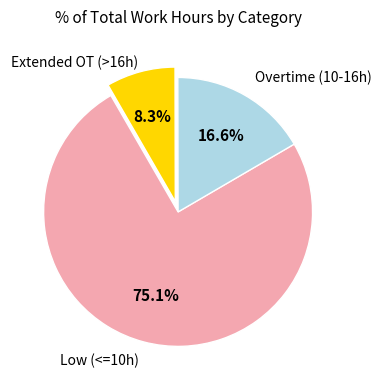

Is there a majority slice in this chart?

Yes